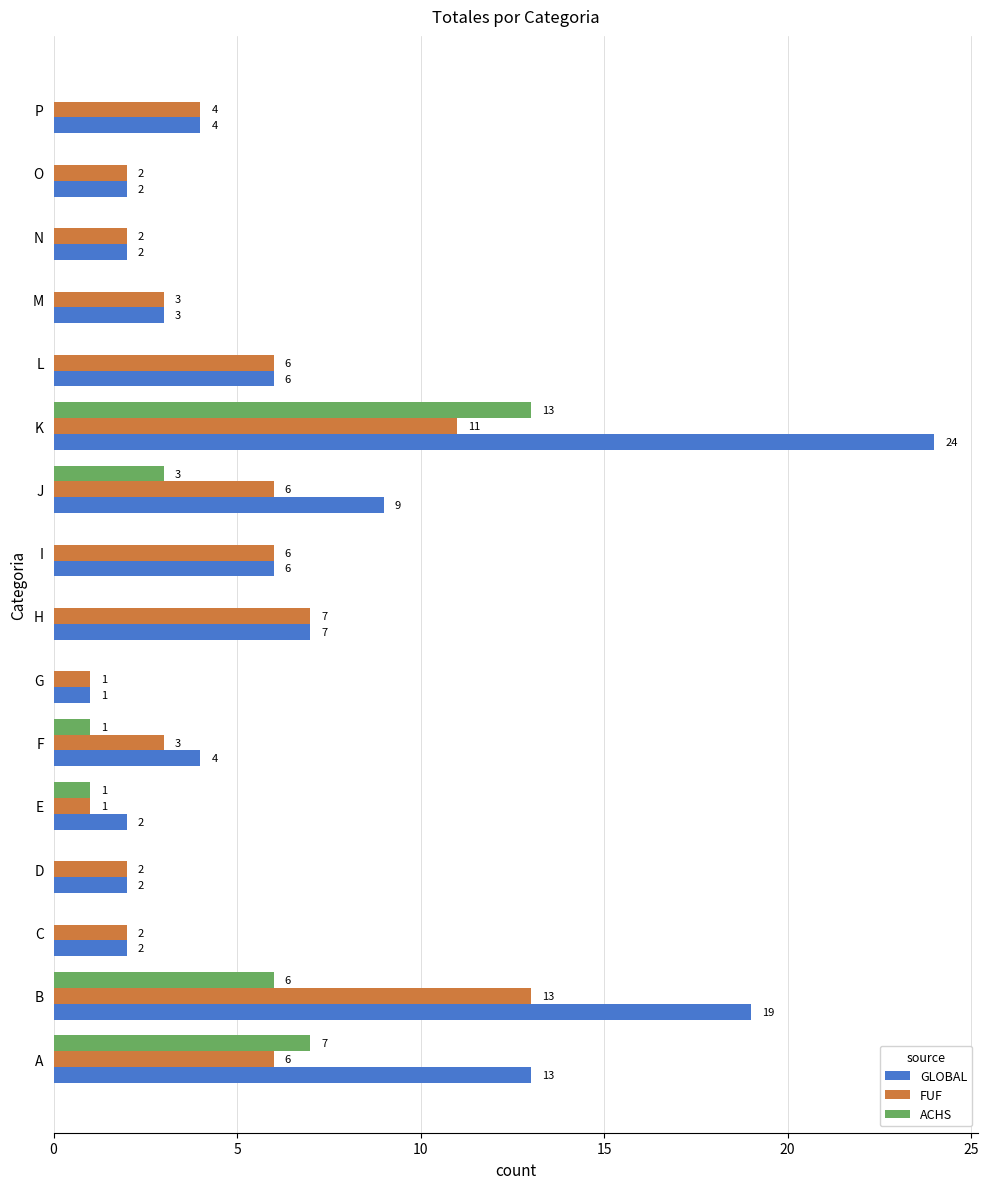

True or false: ACHS has a value of 4 at L.

False